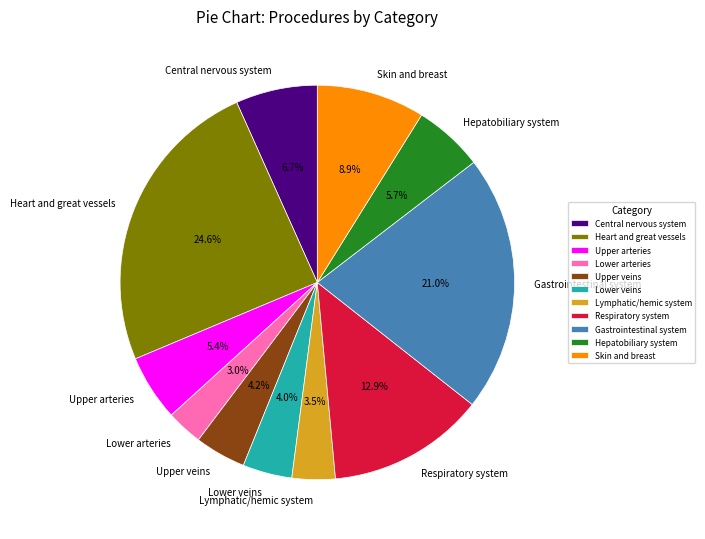

Which category has the biggest portion of the pie?

Heart and great vessels